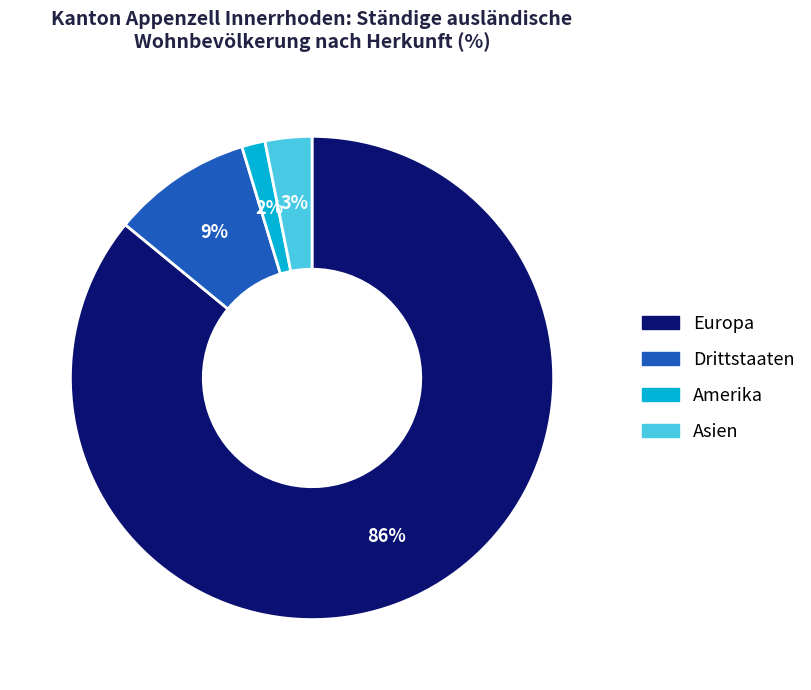

Is there any slice that represents more than half of the pie?

Yes